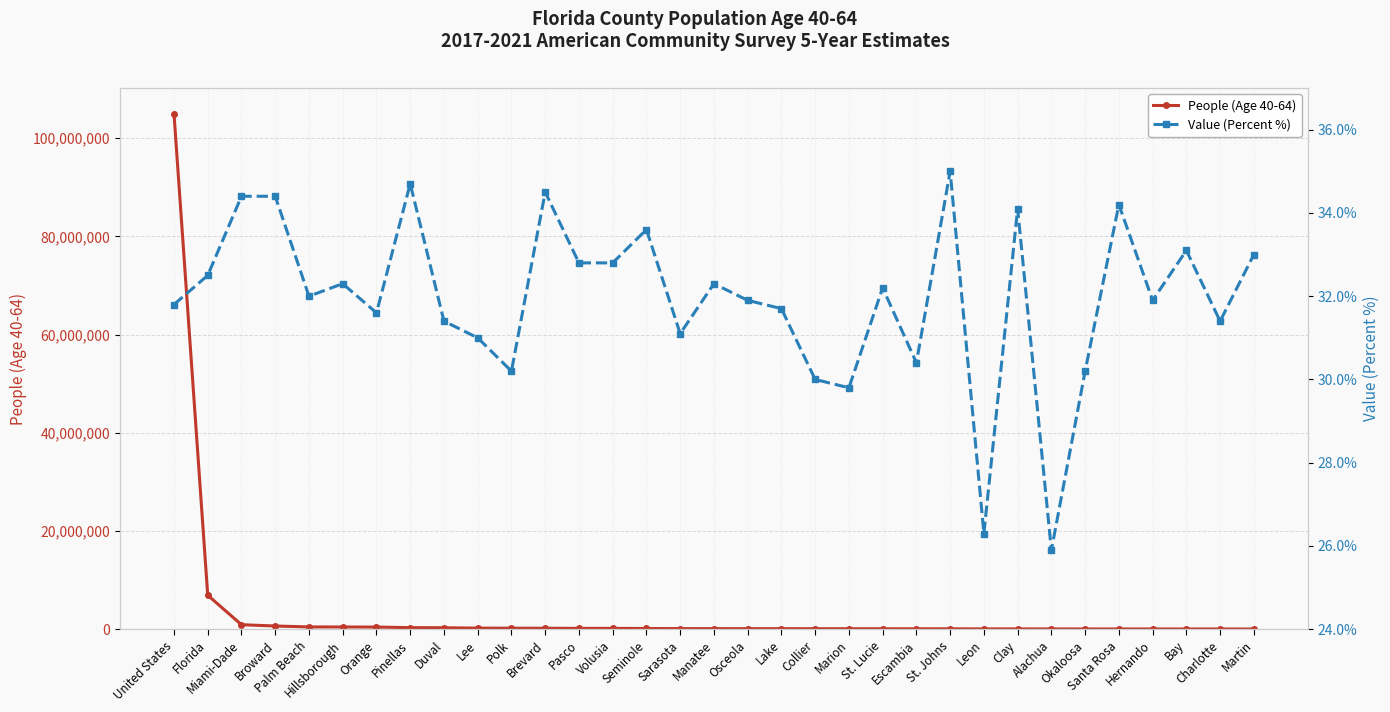

At how many categories does at least one series exceed 39297428?

1